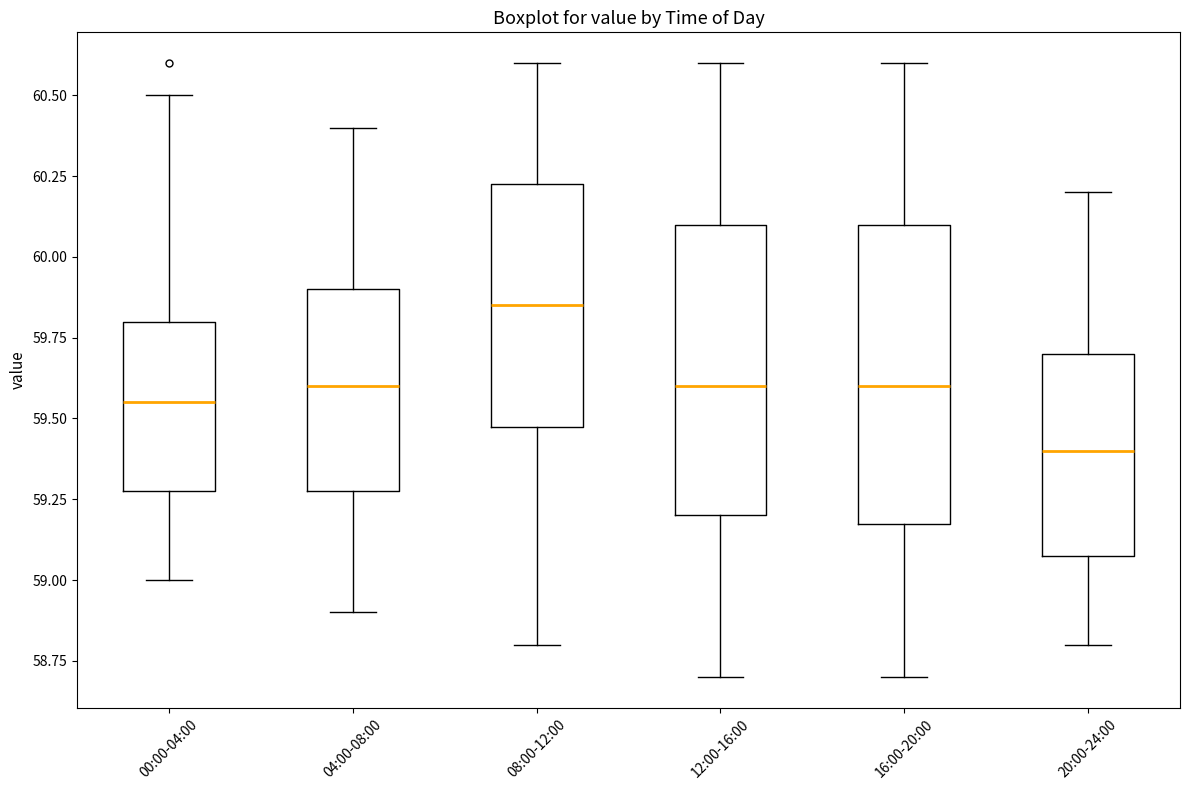

Reading left to right, read every box against the y-axis: the position of its median line, the range the box covers, and the ends of its whiskers. The values are not printed on the chart, so give them approximately, as read against the axis.

00:00-04:00: median 59.55, box 59.30 to 59.80, whiskers 59.00 to 60.50
04:00-08:00: median 59.60, box 59.30 to 59.90, whiskers 58.90 to 60.40
08:00-12:00: median 59.85, box 59.50 to 60.25, whiskers 58.80 to 60.60
12:00-16:00: median 59.60, box 59.20 to 60.10, whiskers 58.70 to 60.60
16:00-20:00: median 59.60, box 59.20 to 60.10, whiskers 58.70 to 60.60
20:00-24:00: median 59.40, box 59.10 to 59.70, whiskers 58.80 to 60.20